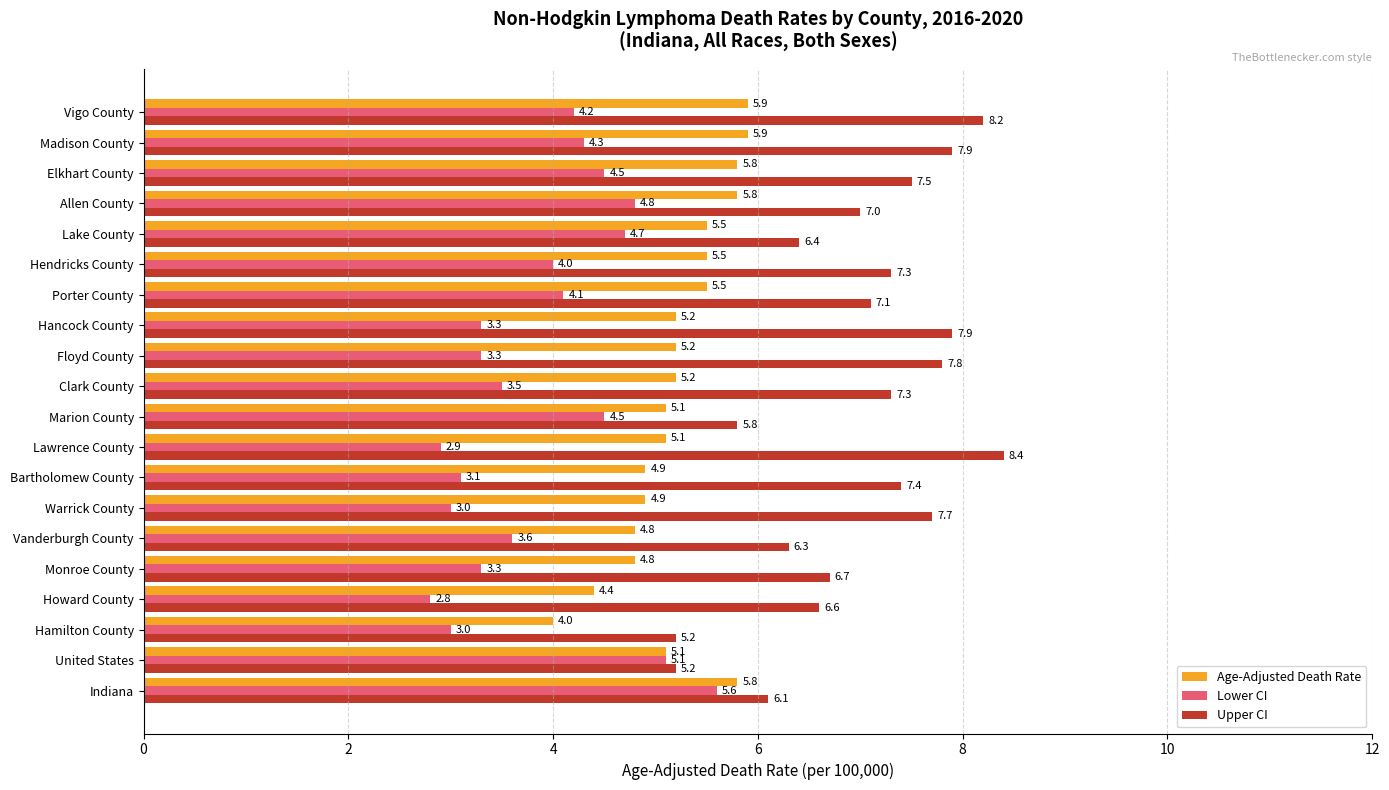

Which series has the widest spread of values?

Upper CI